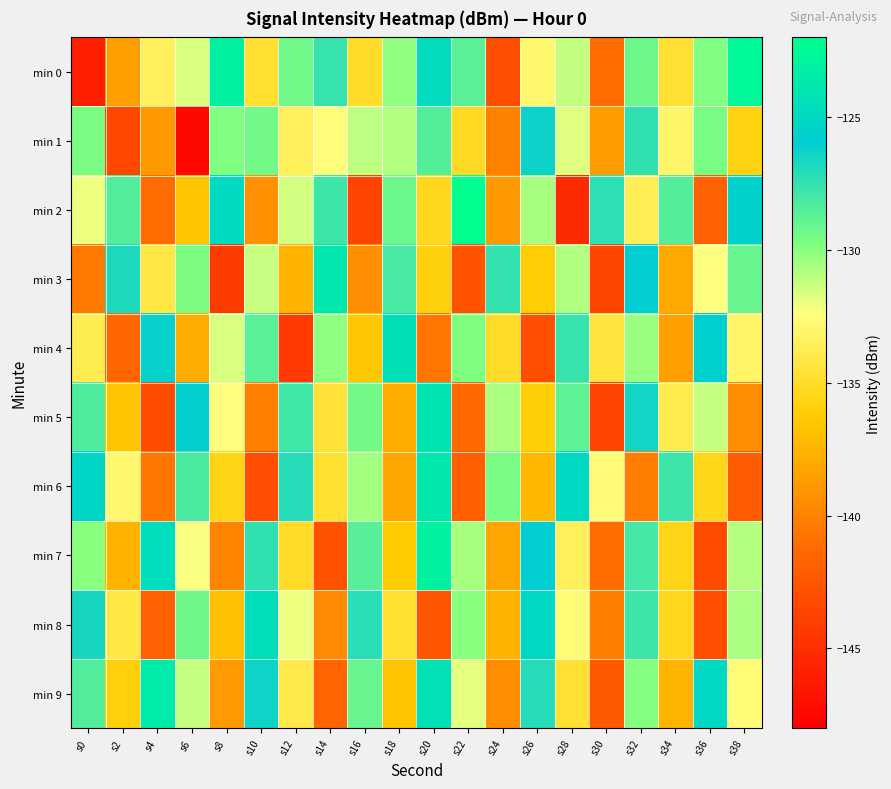

What is the smallest value displayed?

-147.4